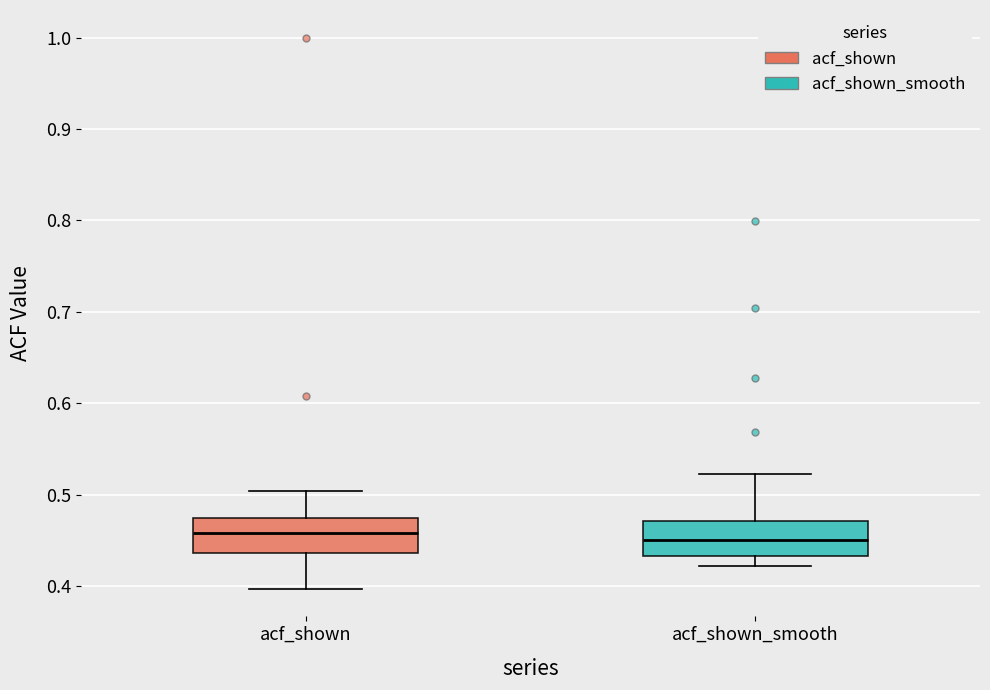

Reading left to right, transcribe this box plot: for each box, give where its median line is, the range the box spans, and where its two whiskers end, as read against the y-axis. The values are not printed on the chart, so give them approximately, as read against the axis.

acf_shown: median 0.46, box 0.44 to 0.48, whiskers 0.40 to 0.50
acf_shown_smooth: median 0.45, box 0.43 to 0.47, whiskers 0.42 to 0.52